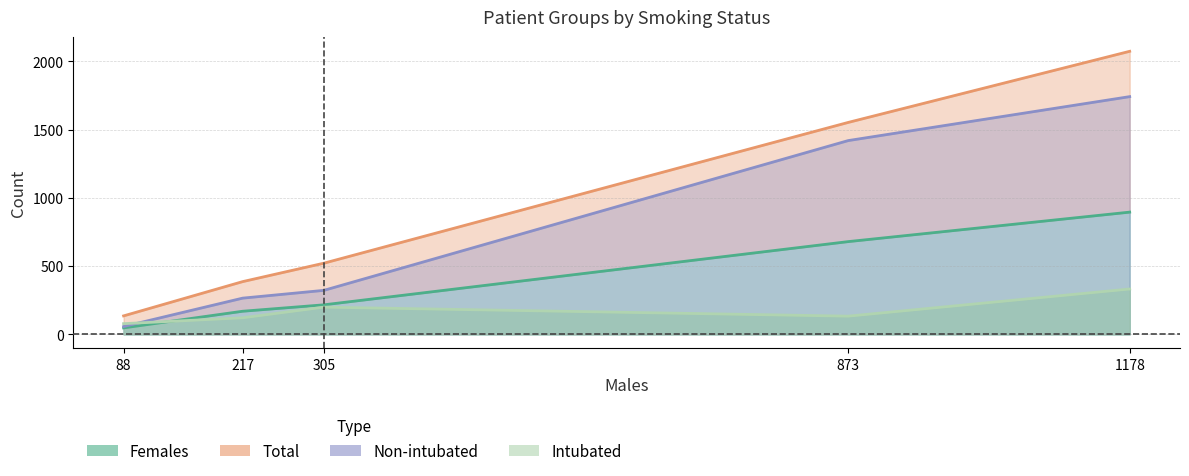

True or false: Total and Females intersect in this chart.

False